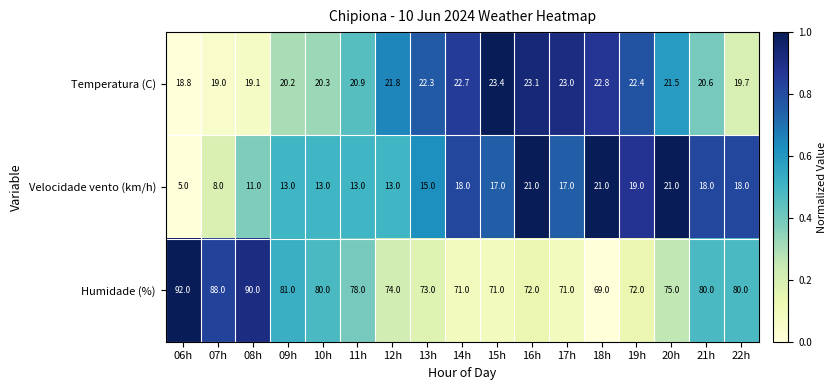

What is the difference between the second highest and second lowest values in the Velocidade vento (km/h) series?

13.0